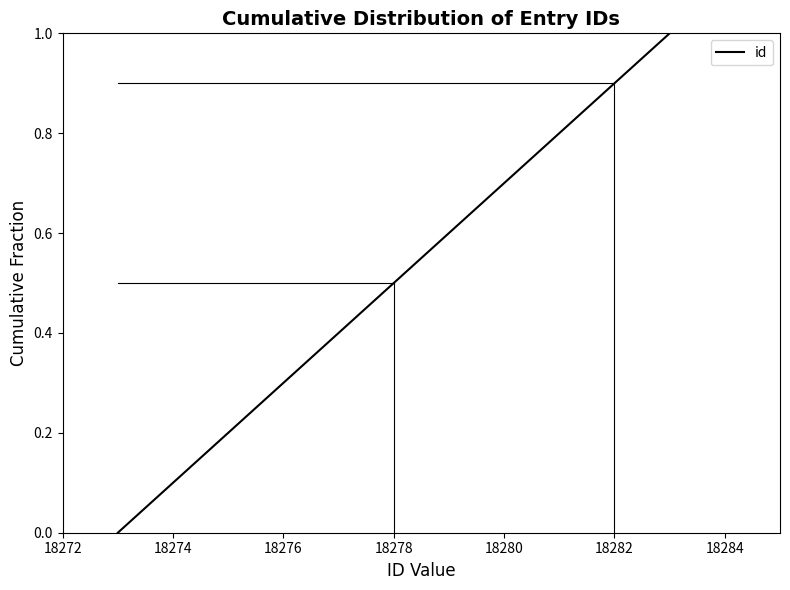

What is the greatest value displayed?

1.0